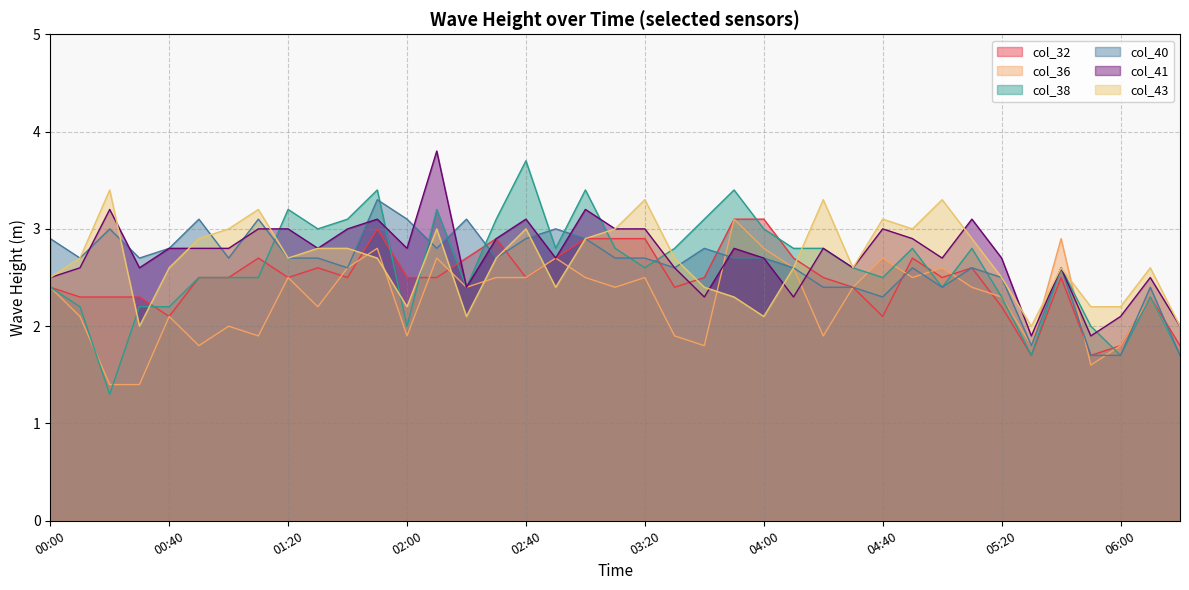

True or false: col_36 has a value of 1.7 at 06:20.

True